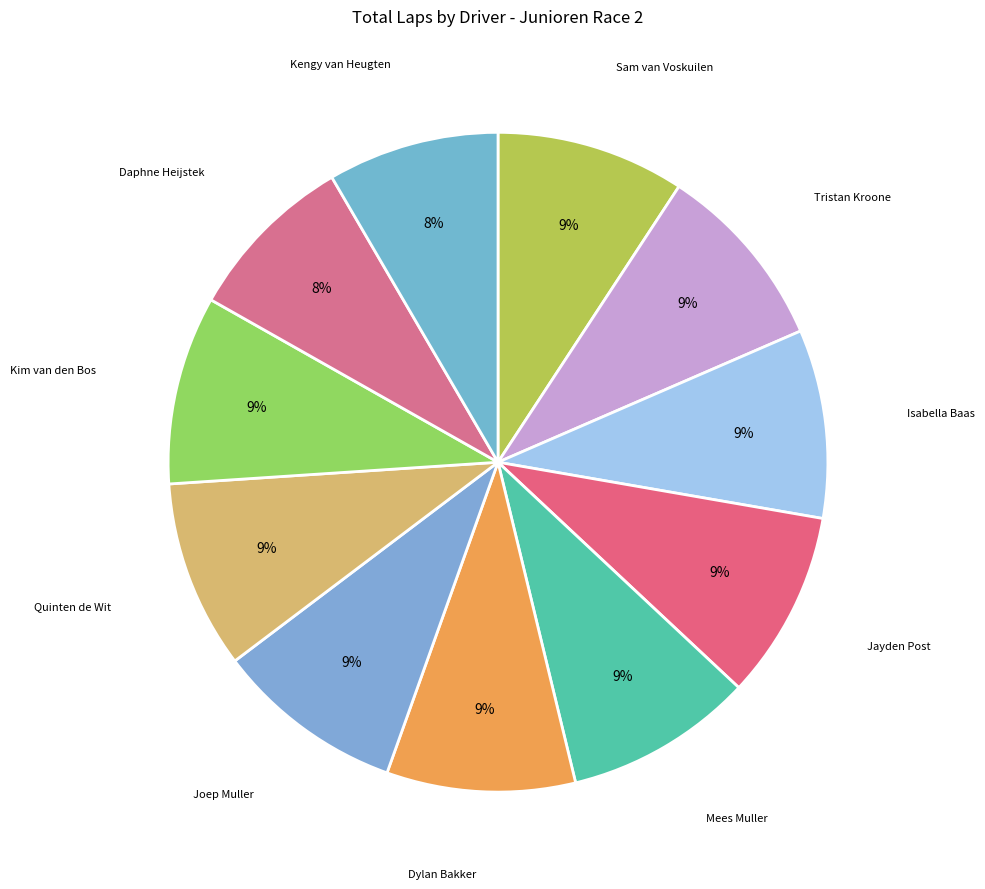

How many slices are in this pie chart?

11